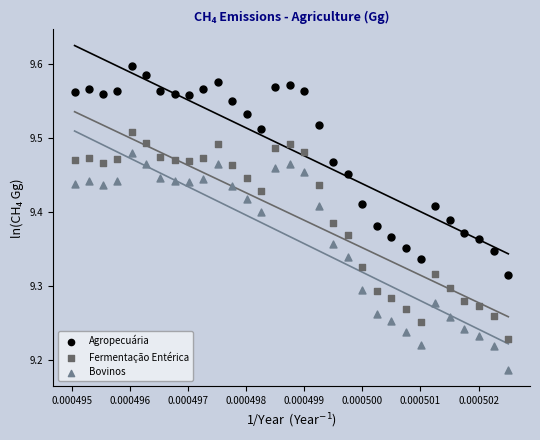

Which series has the largest Y range (max minus min)?

Bovinos